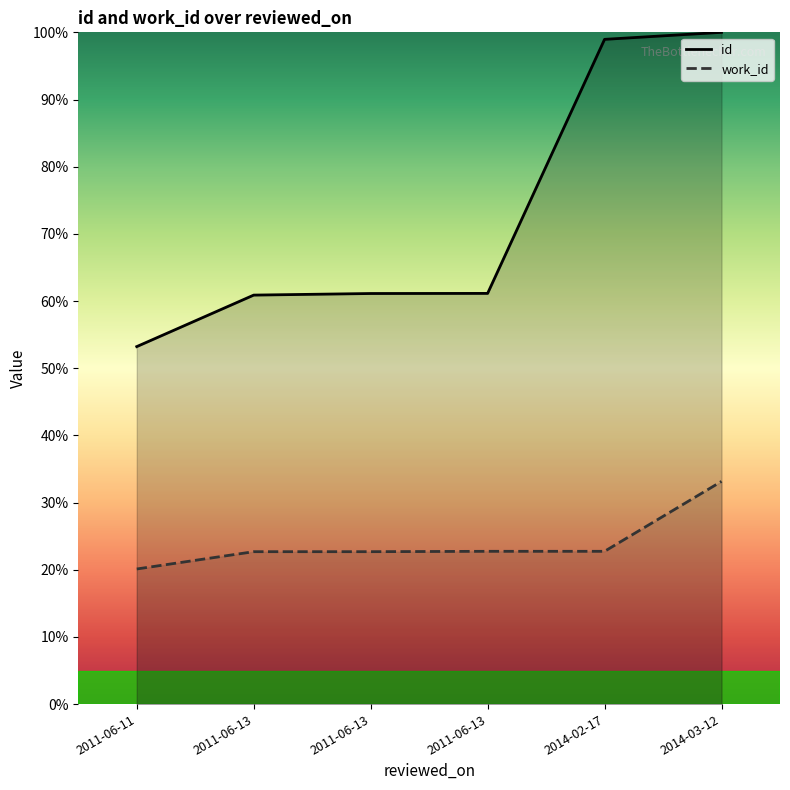

What is the spread (max minus min) of values at 2014-03-12?

66.8